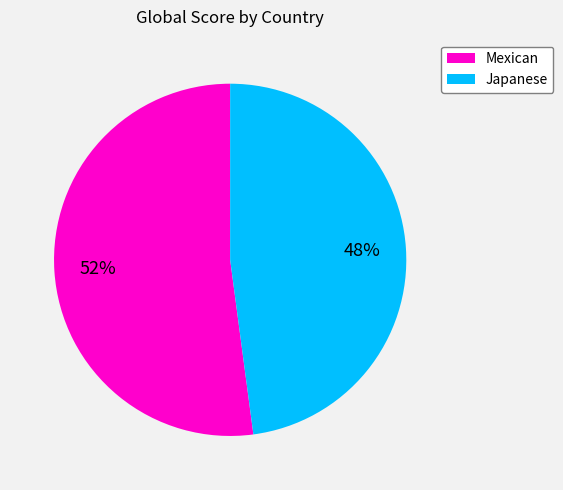

Rank the categories by value from highest to lowest.

Mexican, Japanese